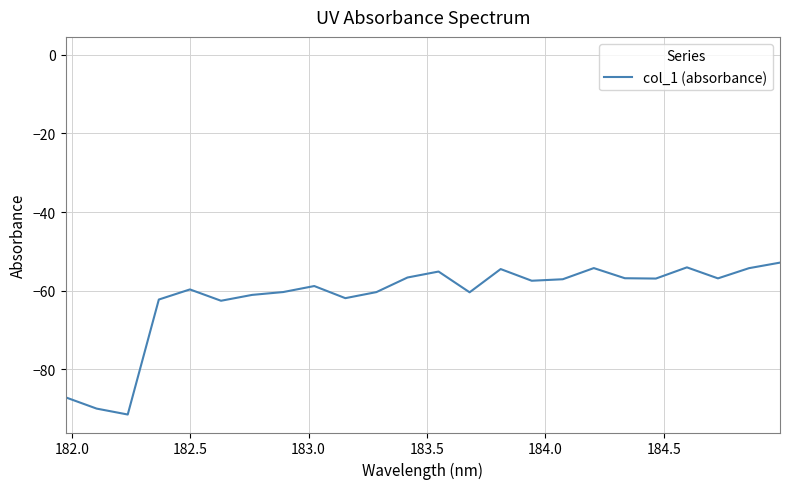

What is the maximum value shown in the chart?

-52.9